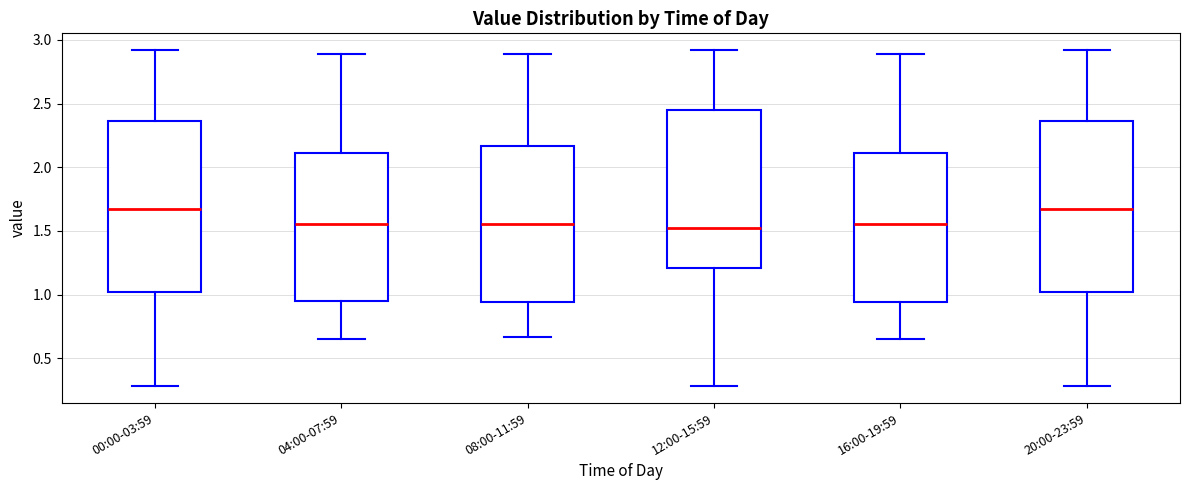

Reading left to right, read every box against the y-axis: the position of its median line, the range the box covers, and the ends of its whiskers. The values are not printed on the chart, so give them approximately, as read against the axis.

00:00-03:59: median 1.70, box 1.00 to 2.35, whiskers 0.30 to 2.90
04:00-07:59: median 1.55, box 0.95 to 2.10, whiskers 0.65 to 2.90
08:00-11:59: median 1.55, box 0.95 to 2.15, whiskers 0.65 to 2.90
12:00-15:59: median 1.50, box 1.20 to 2.45, whiskers 0.30 to 2.90
16:00-19:59: median 1.55, box 0.95 to 2.10, whiskers 0.65 to 2.90
20:00-23:59: median 1.70, box 1.00 to 2.35, whiskers 0.30 to 2.90